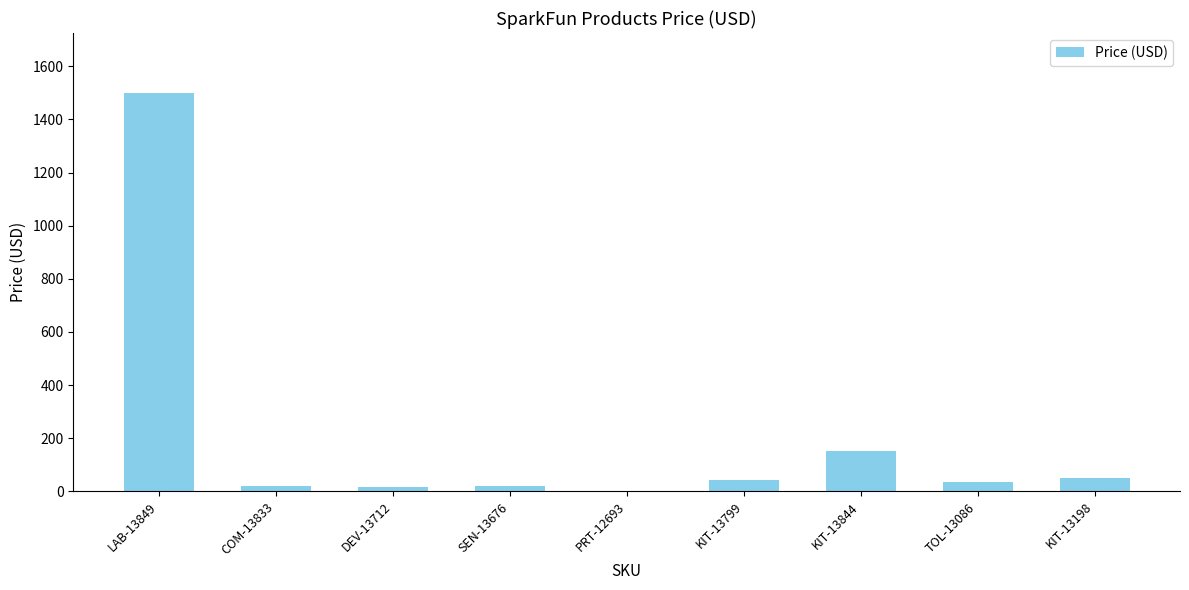

The value at SEN-13676 is 21.5. True or false?

True